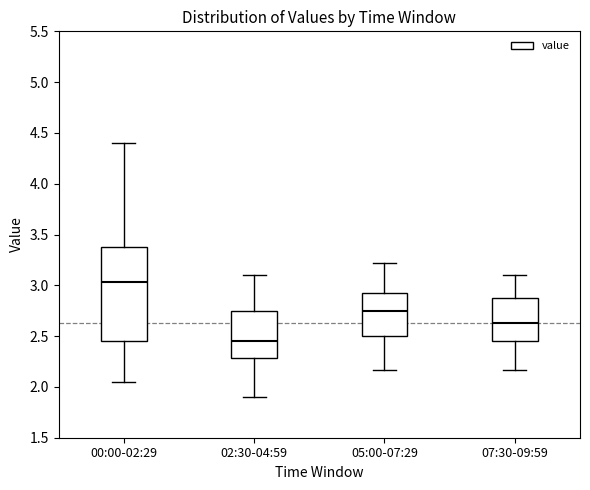

Which box has the lowest median line?

02:30-04:59